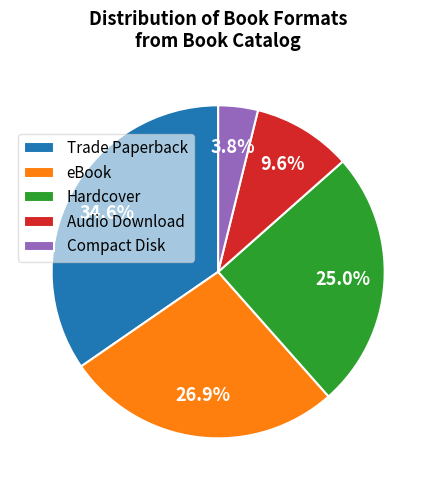

How many slices are in this pie chart?

5